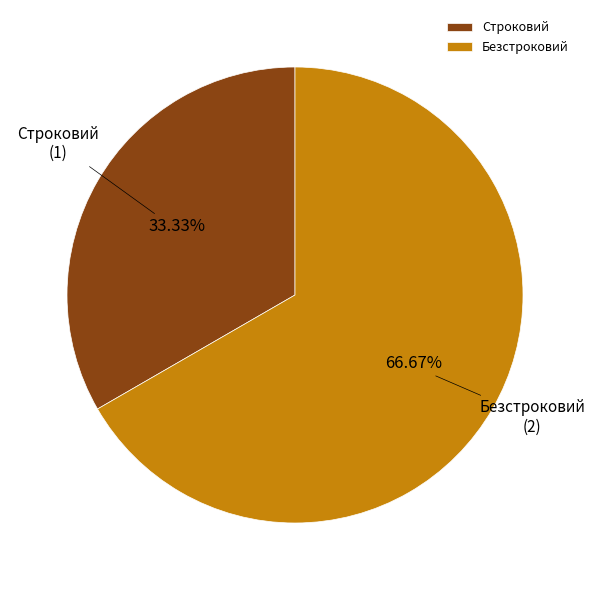

Which category accounts for the majority?

Безстроковий